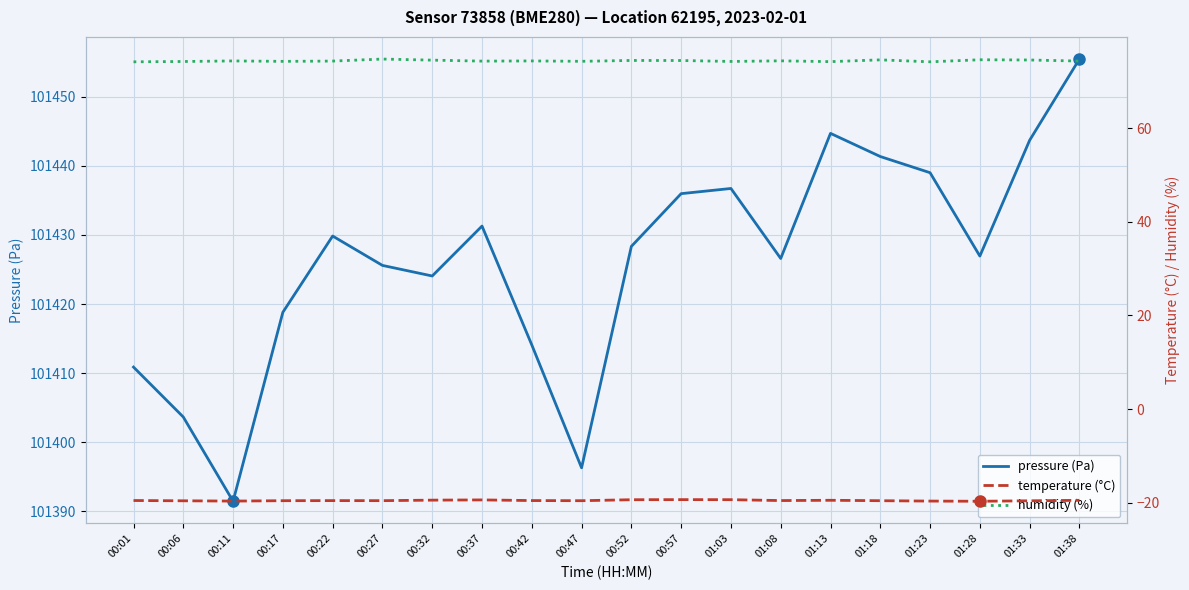

In pressure (Pa), how many points are lower than both neighbors (excluding endpoints)?

5